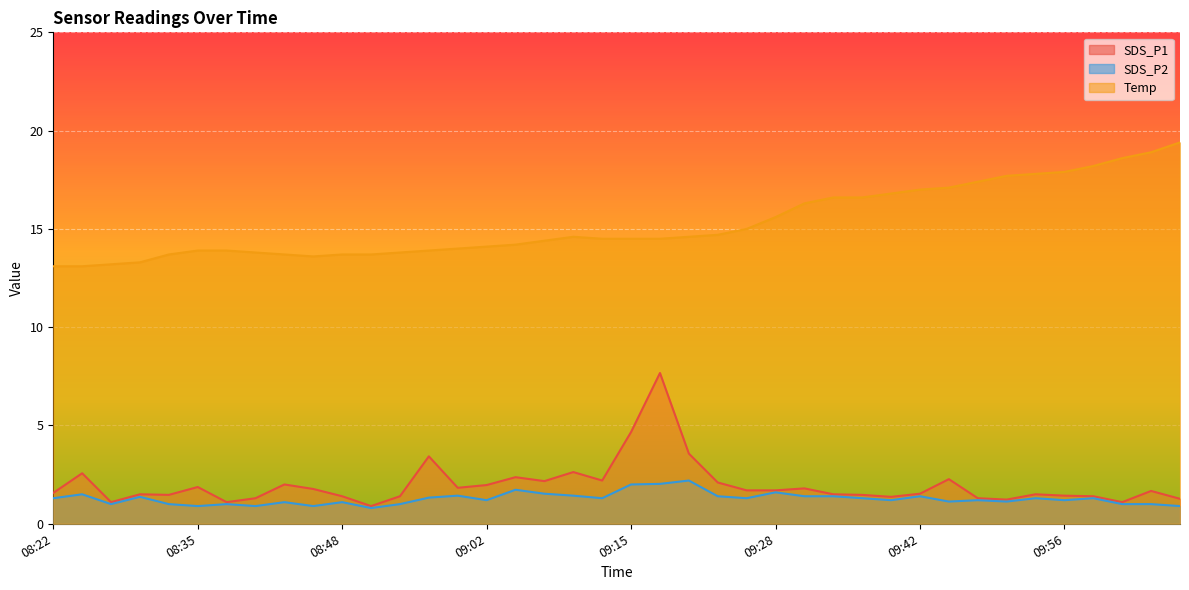

True or false: Temp and SDS_P1 cross at least once.

False